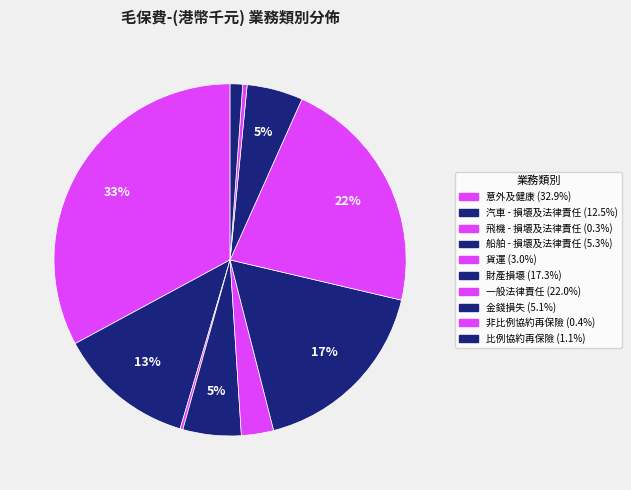

What is the largest slice in the pie chart?

意外及健康